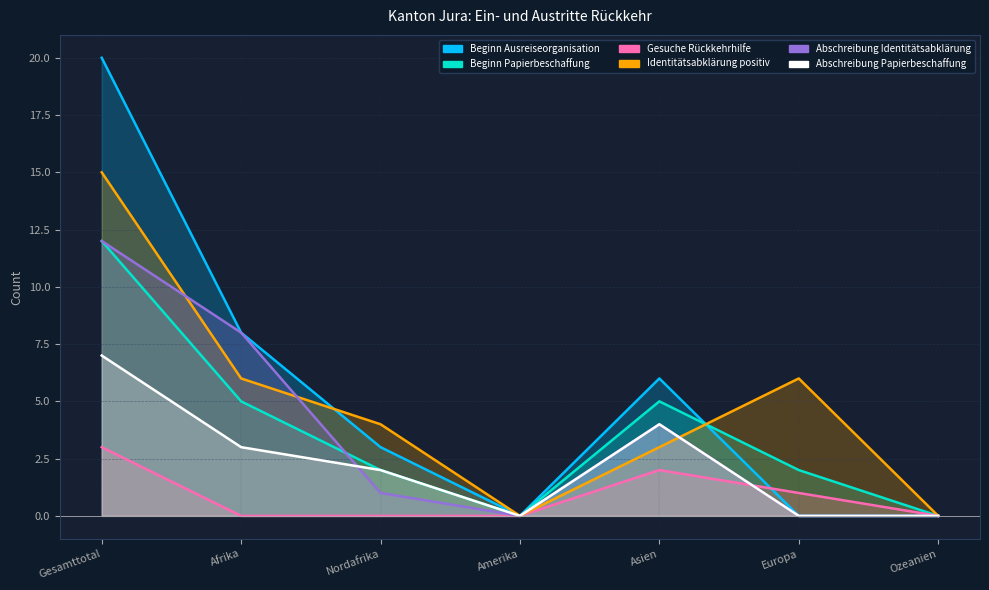

Is it true that Identitätsabklärung positiv equals 6 at Afrika?

True